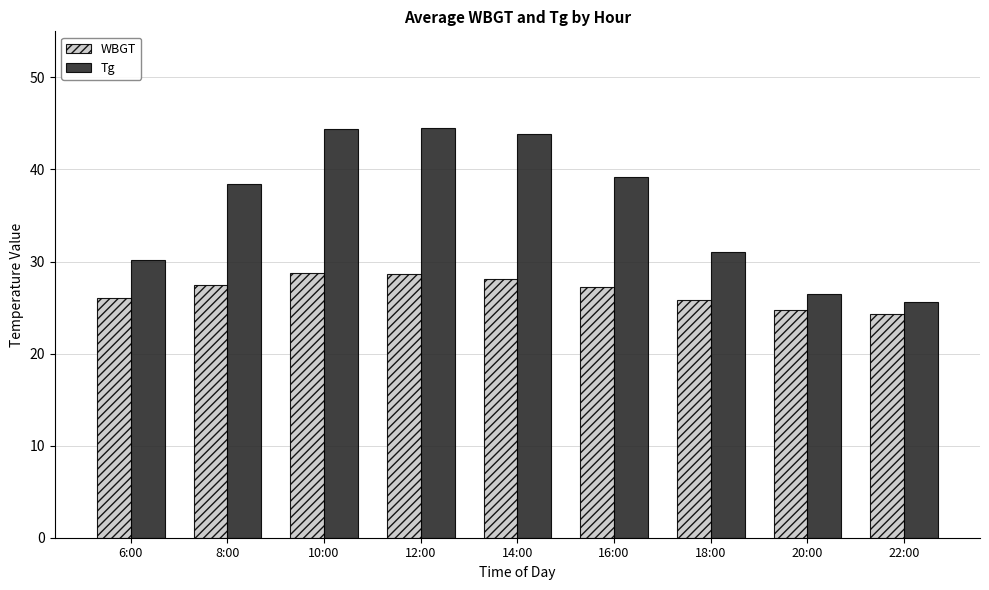

What is the spread (max minus min) of values at 6:00?

4.1